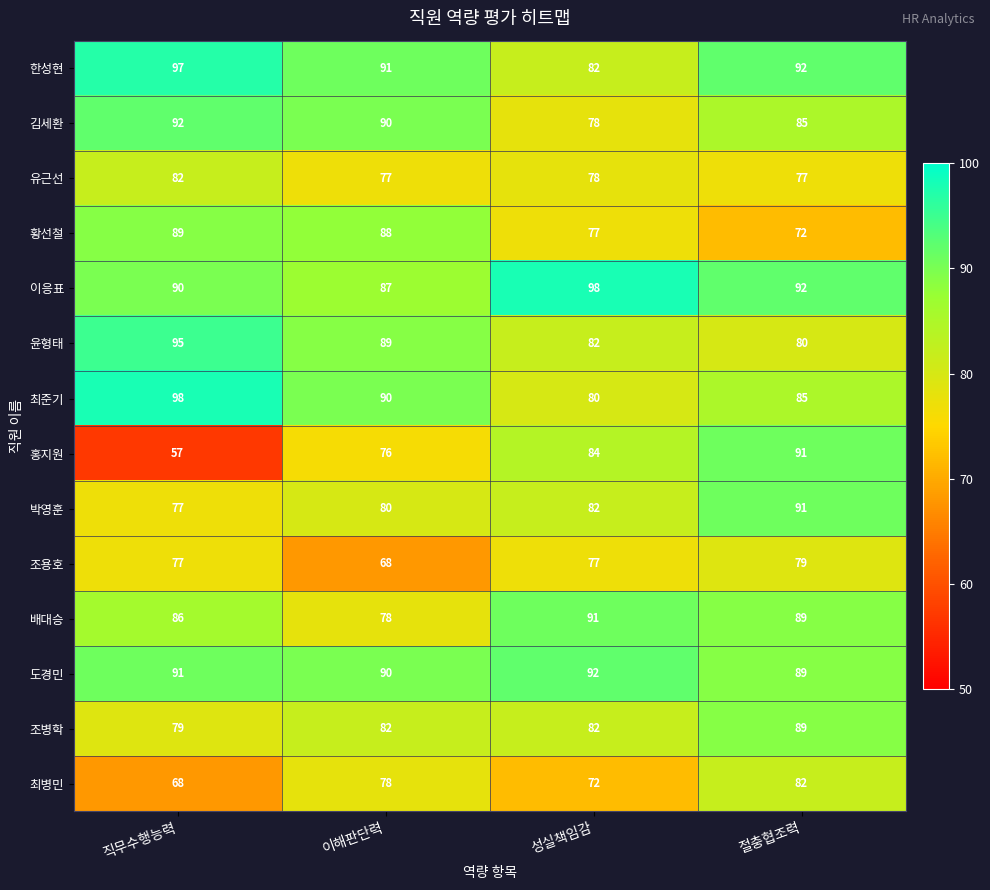

How many 김세환 values are between 85 and 92?

3